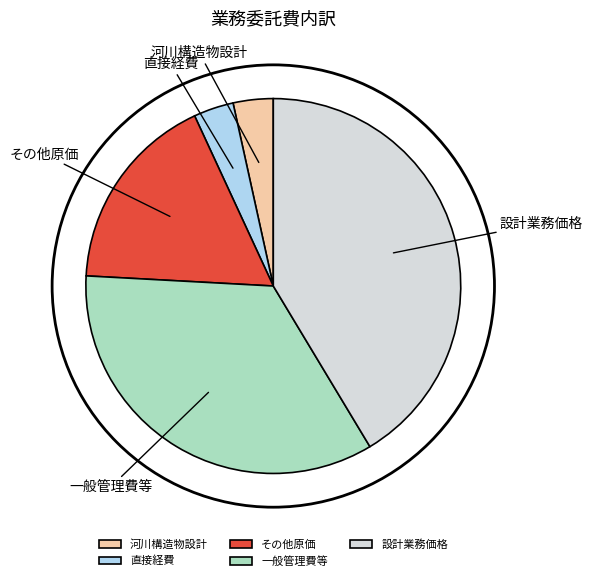

Which has a higher value, 設計業務価格 or 直接経費?

設計業務価格